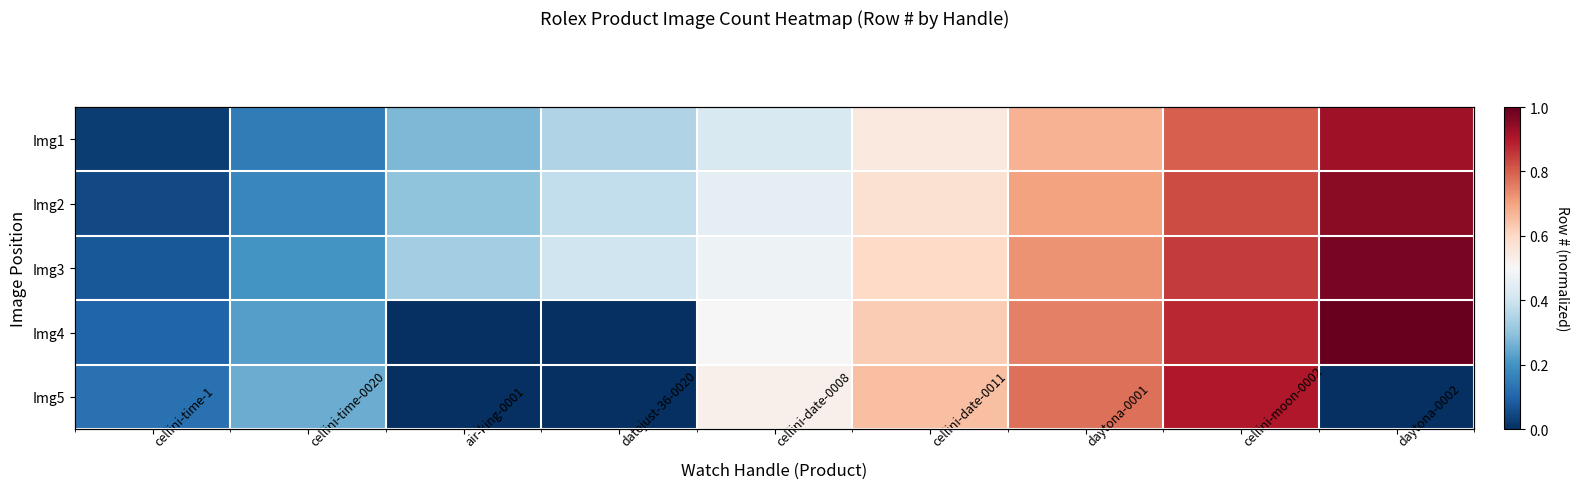

How many values in the Img4 series exceed 0?

7